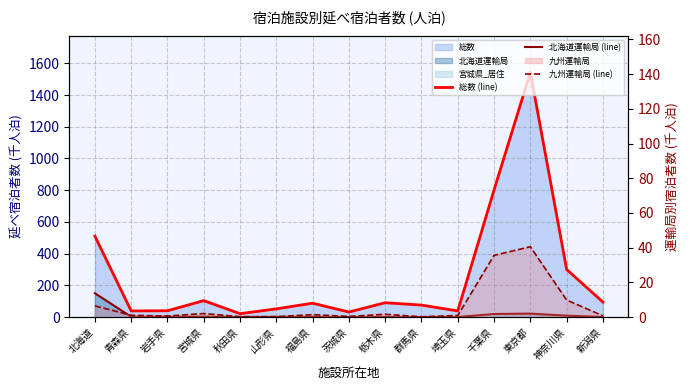

True or false: 九州運輸局 (line) and 総数 (line) cross at least once.

False